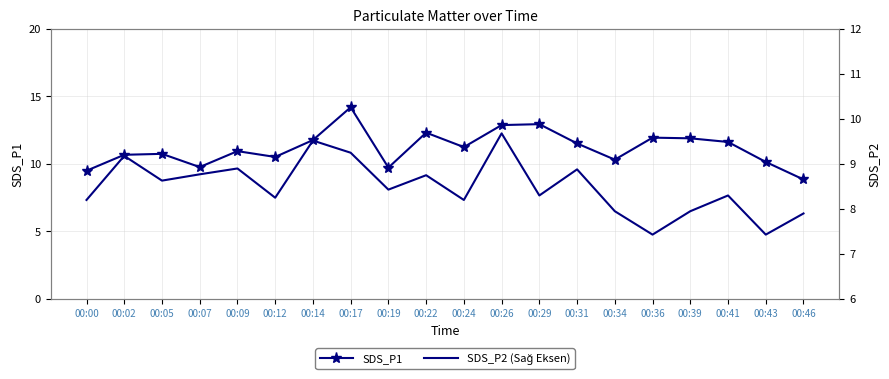

The SDS_P2 (Sağ Eksen) series shows 7.9 at 00:46. True or false?

True